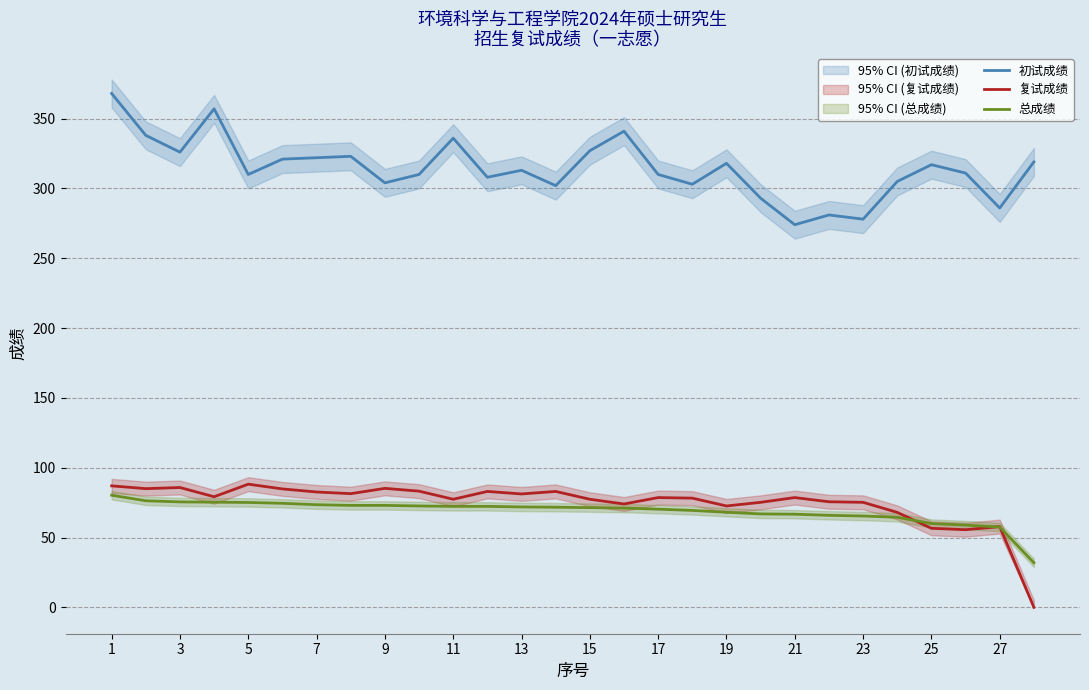

What is the difference between the second highest and second lowest values in the 初试成绩 series?

79.0